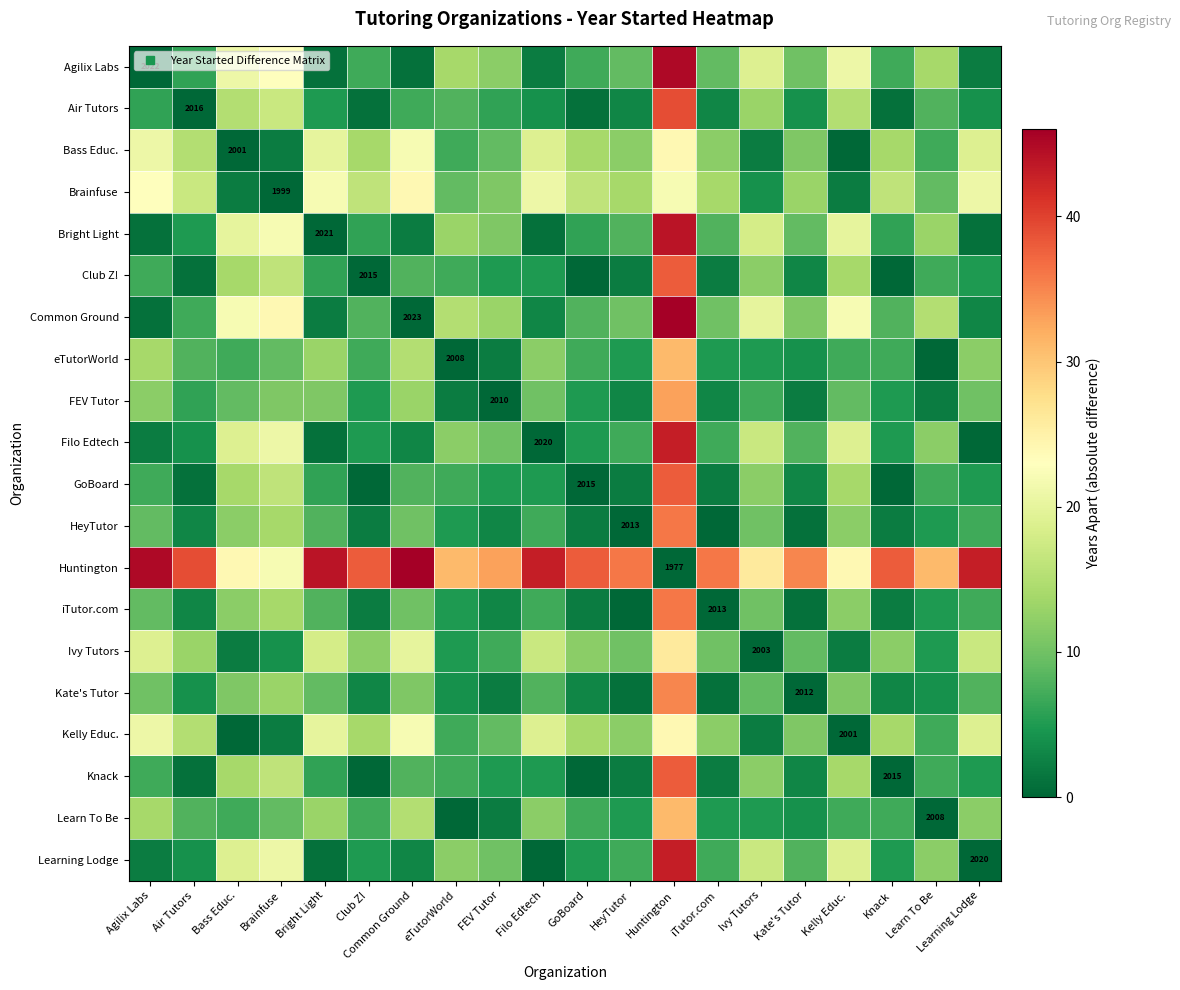

At which label is Filo Edtech closest to 21?

Brainfuse